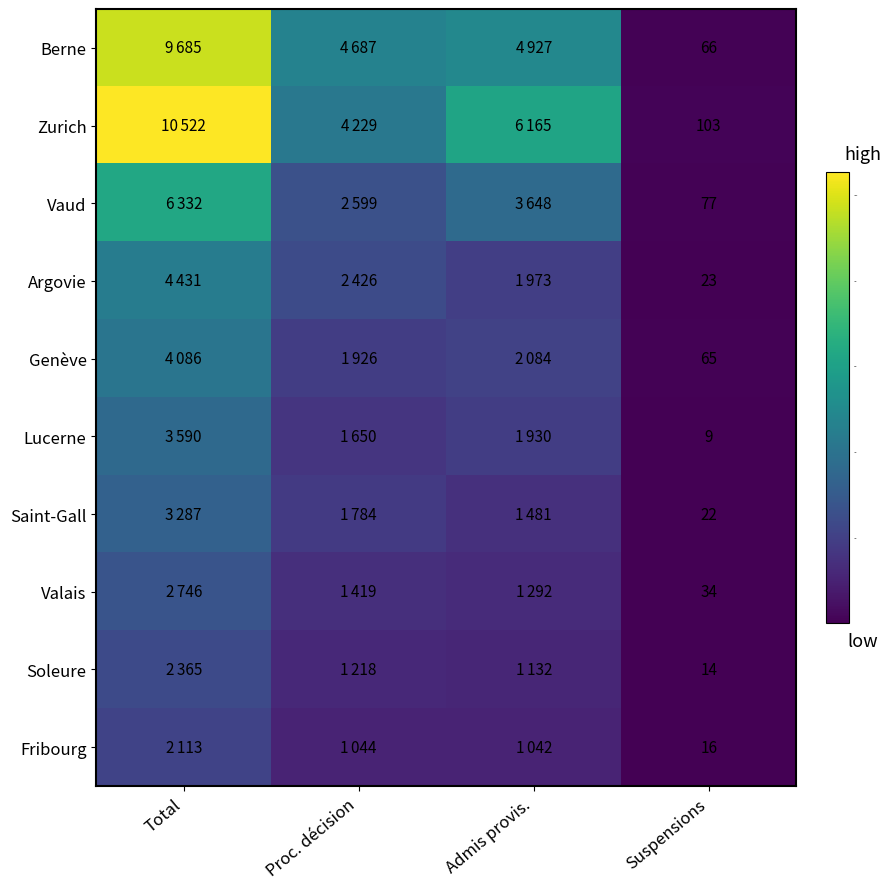

Rank the series at Suspensions from lowest to highest value.

Lucerne, Soleure, Fribourg, Saint-Gall, Argovie, Valais, Genève, Berne, Vaud, Zurich